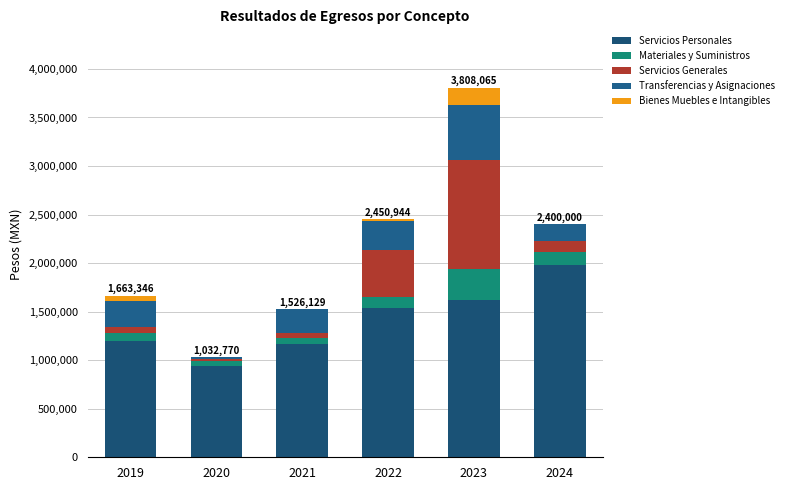

Is it true that Bienes Muebles e Intangibles equals 109197.2 at 2024?

False